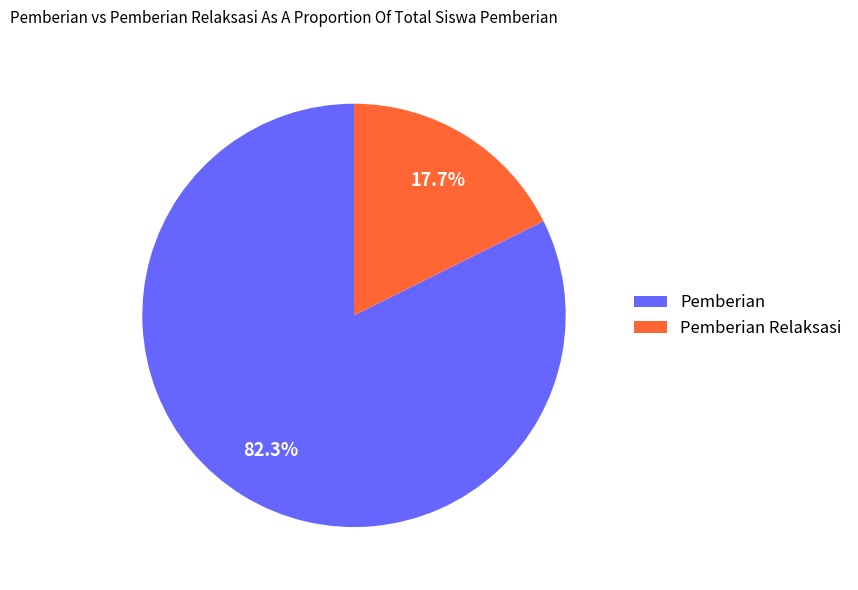

To the nearest percent, what is the difference between the largest and smallest slice percentages?

65%